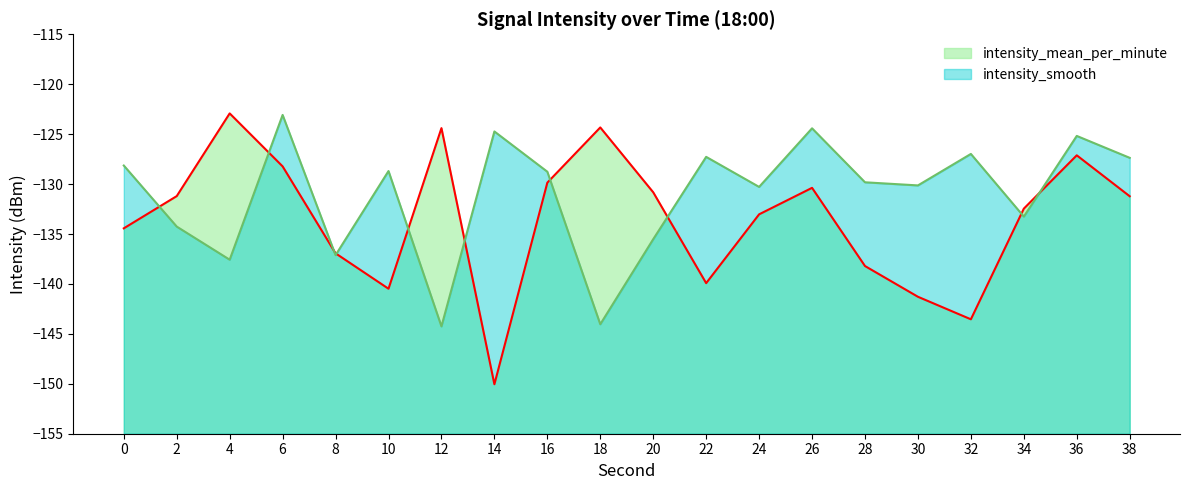

How many interior local valleys does the intensity_mean_per_minute series have?

4